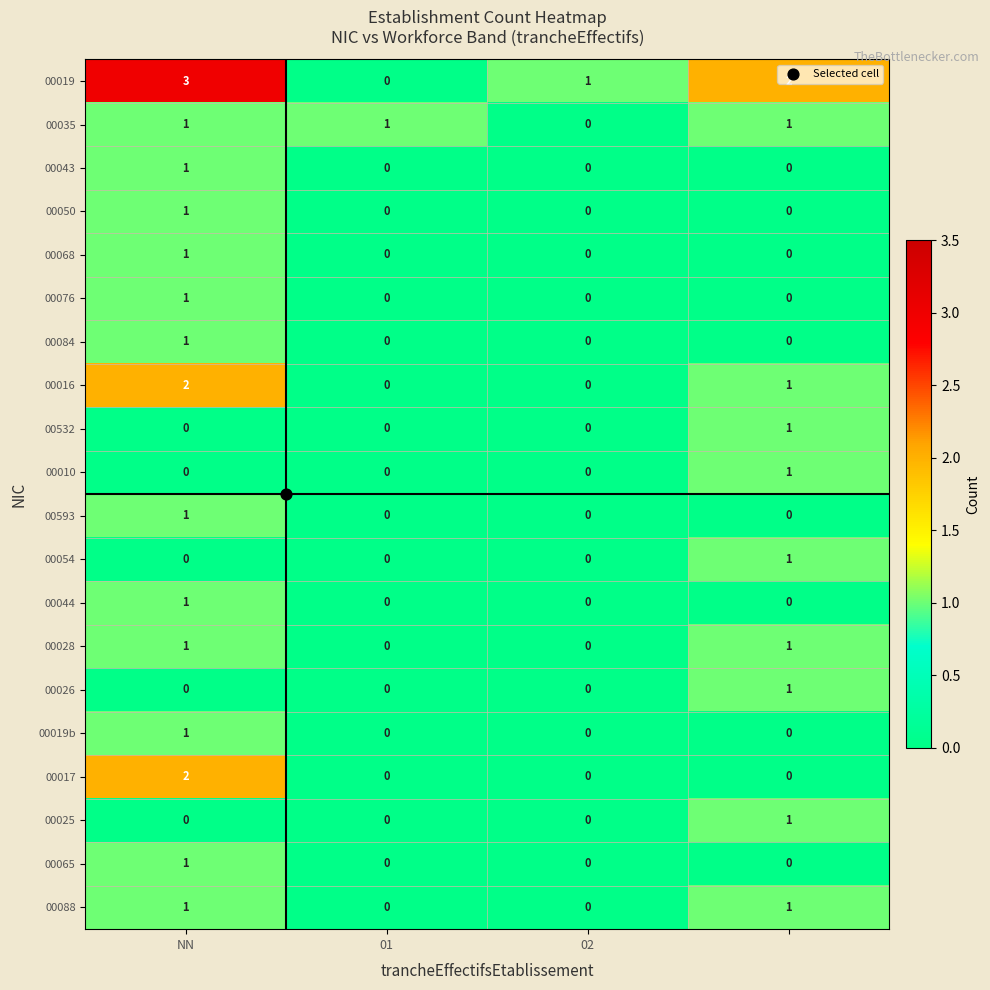

How many values in 00065 are above zero?

1